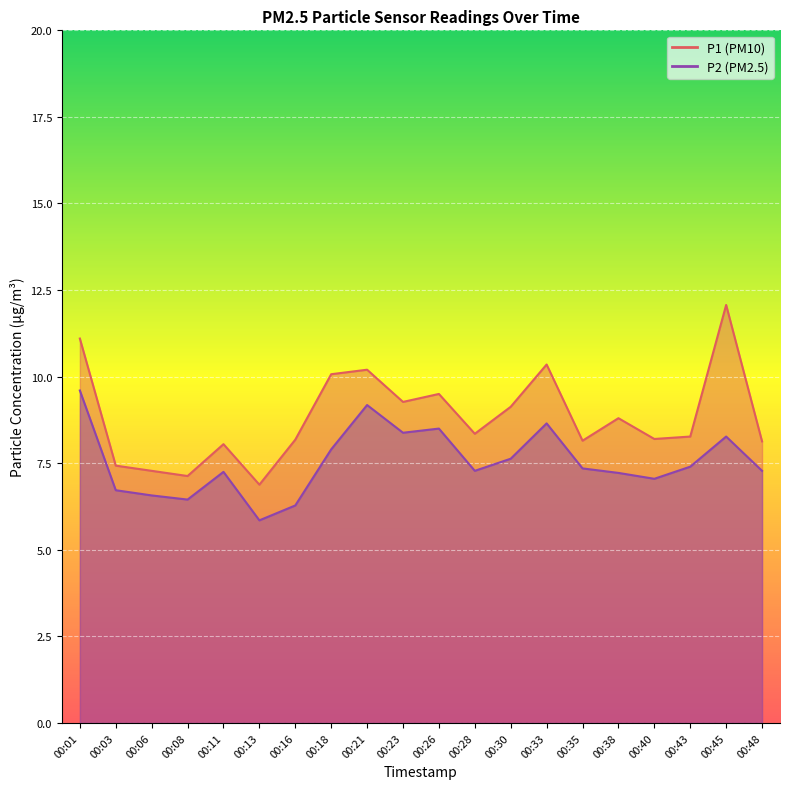

How many categories are shown in the chart?

20